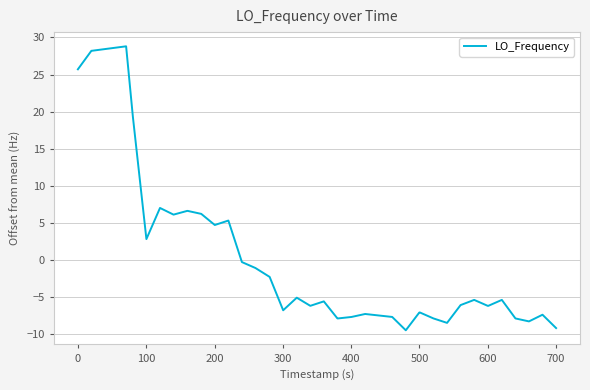

What is the difference between the maximum and minimum values?

38.3